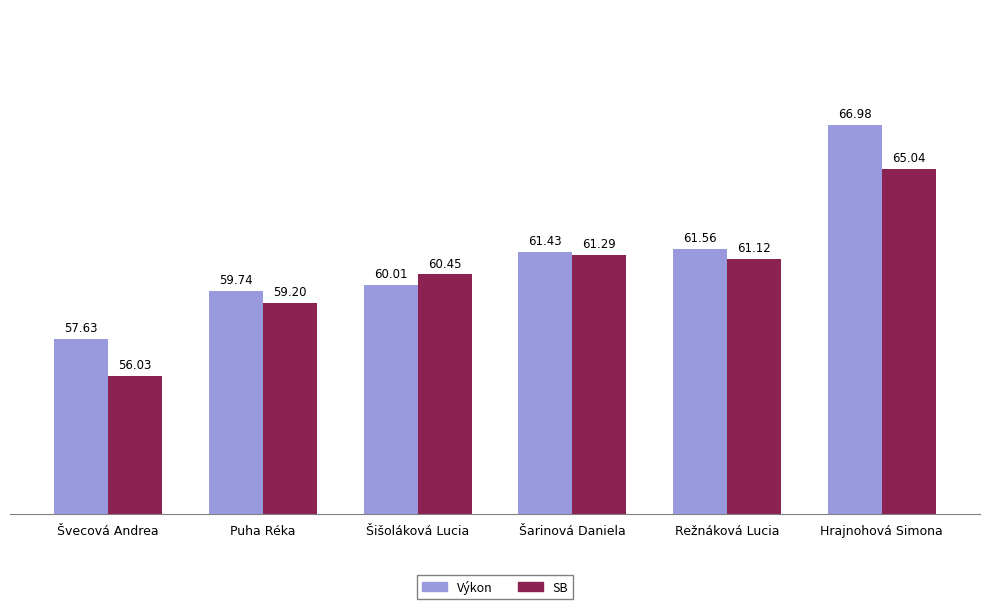

What is the label of the 2nd bar from the right?

Režnáková Lucia